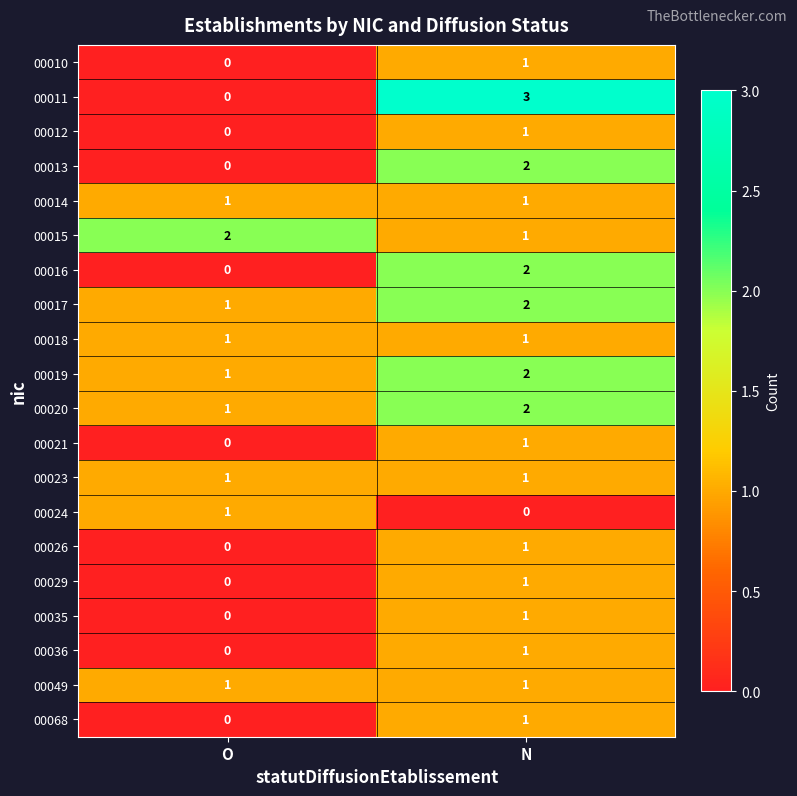

Between O and N, which series saw the biggest shift?

00011